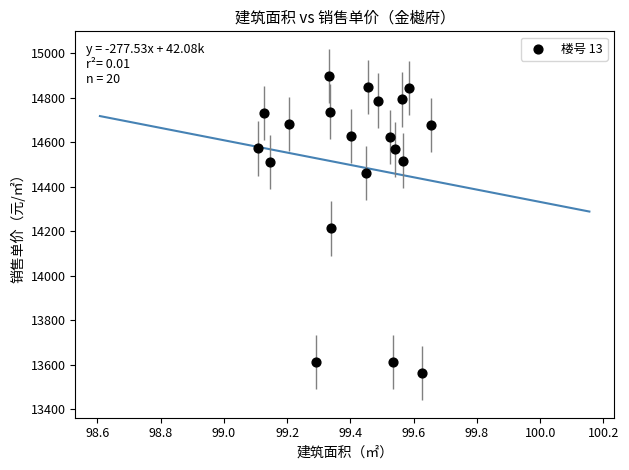

What is the range of Y values (max minus min)?

1335